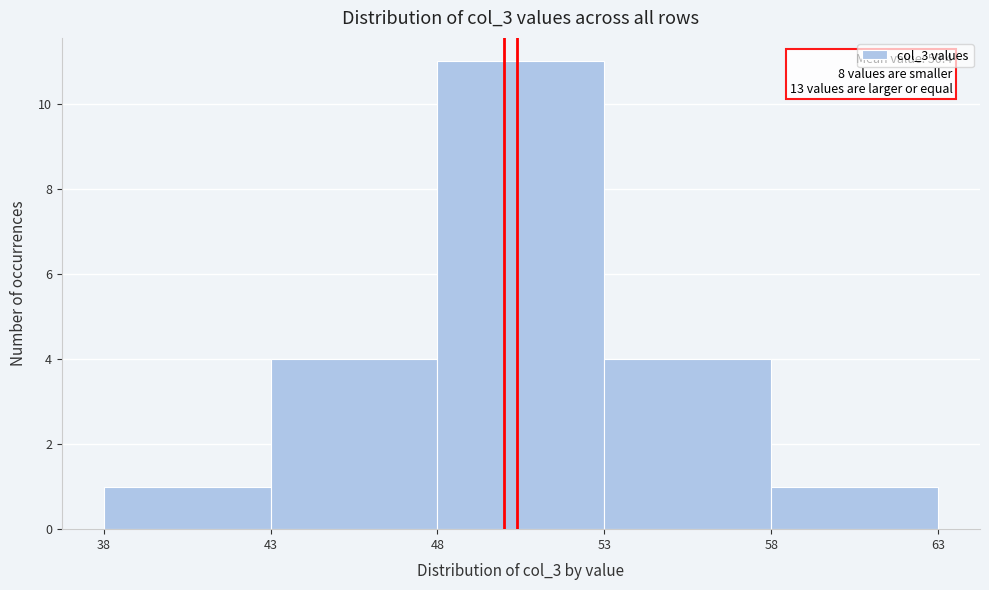

Over which range of the x-axis is the bar tallest?

48 to 53